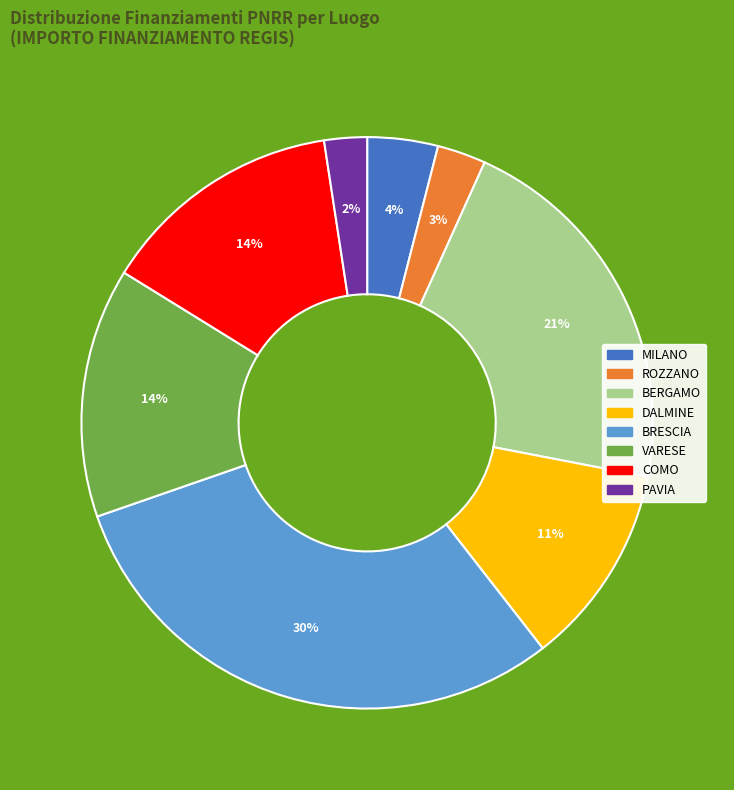

To the nearest percent, what is the difference between the largest and smallest slice percentages?

28%